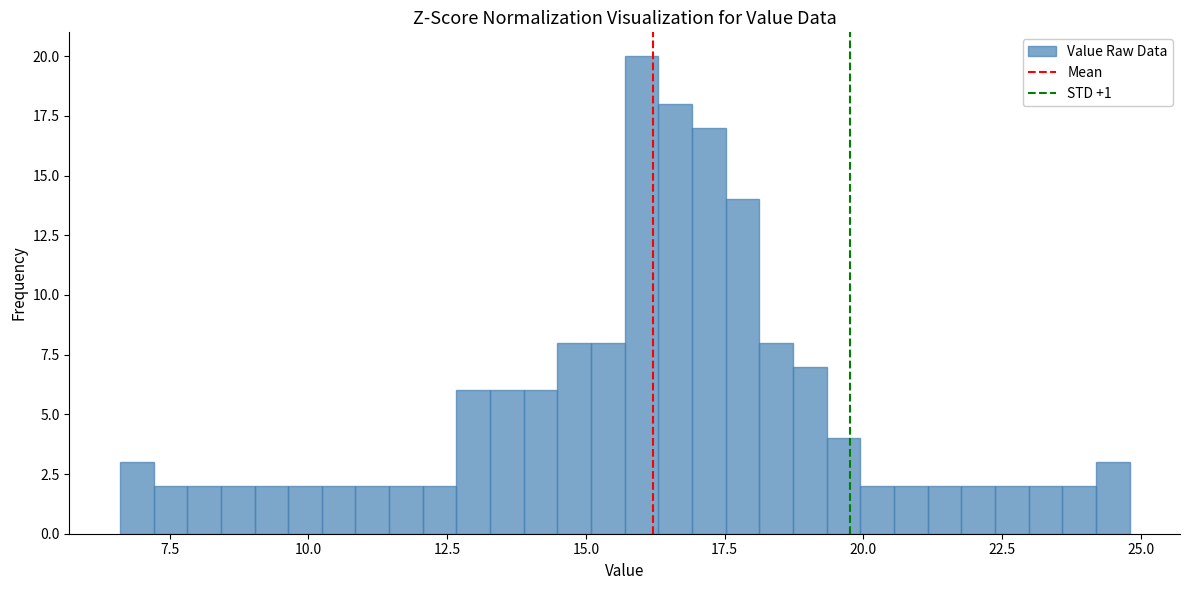

Around what value on the x-axis is the tallest bar? Give the approximate position of its centre, as read against the axis.

16.0